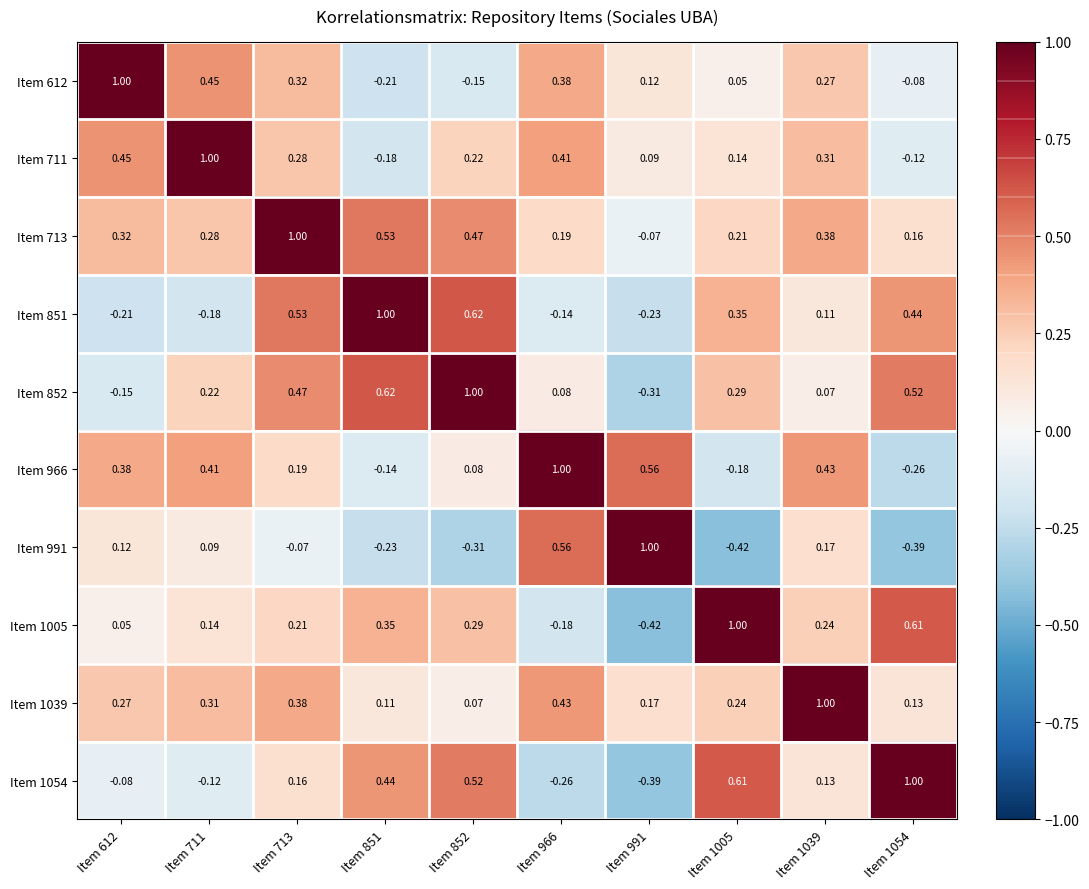

How many distinct data groups are displayed?

10